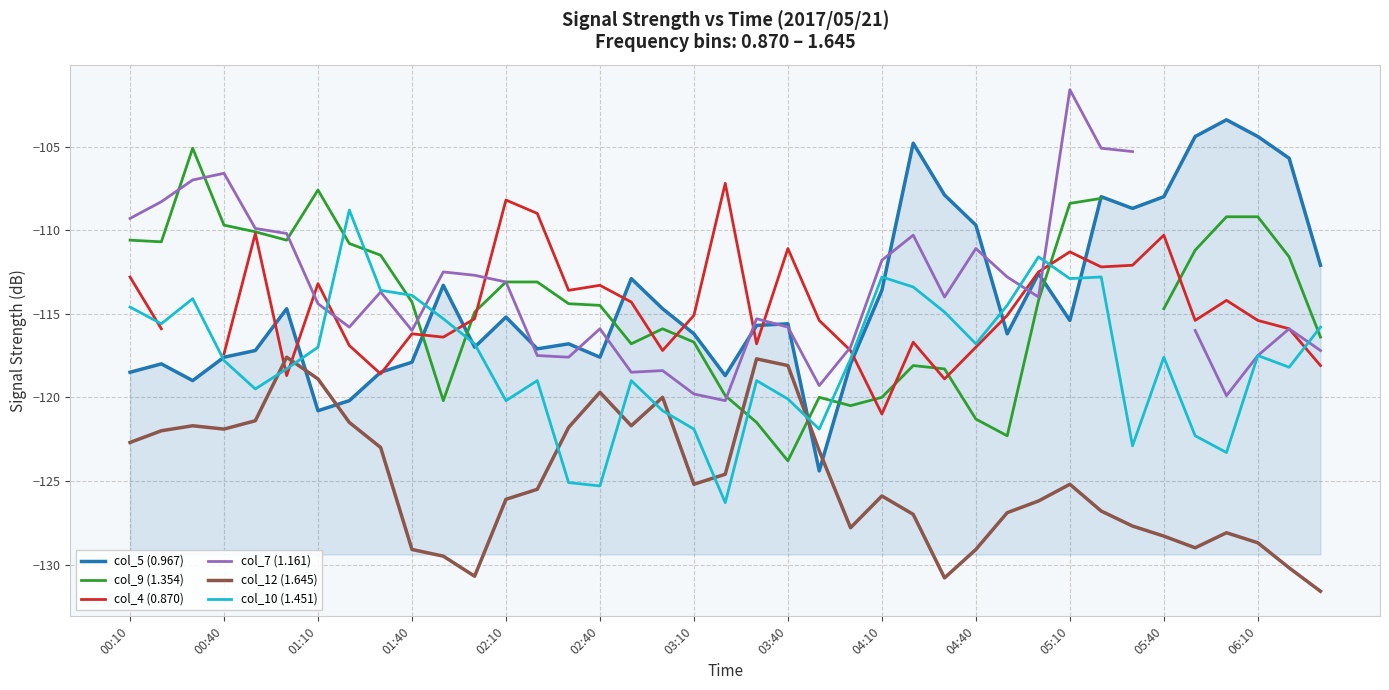

What is the value of the col_12 (1.645) point at the 25th from the left?

-125.9